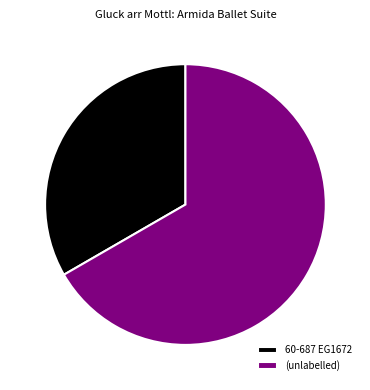

Which category accounts for the majority?

(unlabelled)